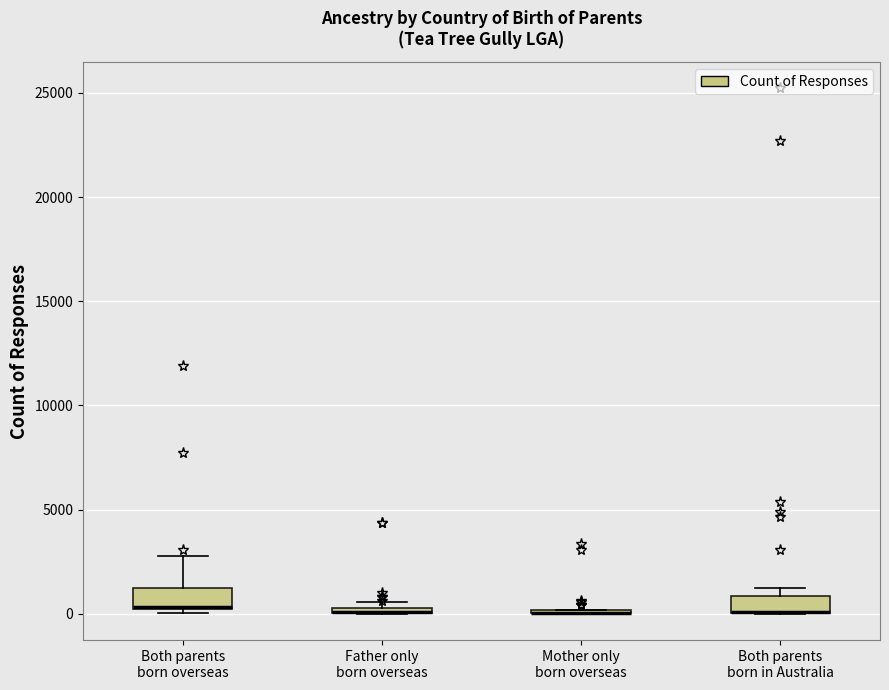

Where is the lower edge of the box for Both parents born in Australia on the y-axis? The values are not printed on the chart, so give them approximately, as read against the axis.

0